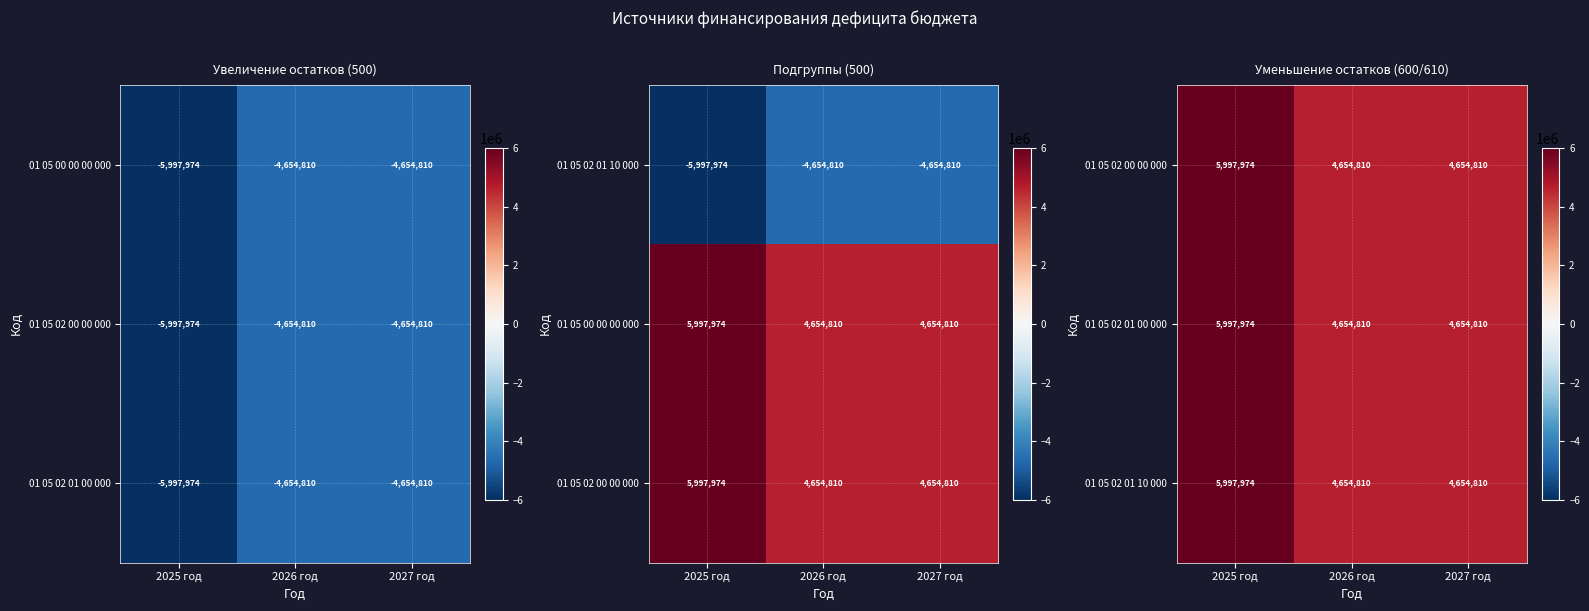

How many distinct data groups are displayed?

3